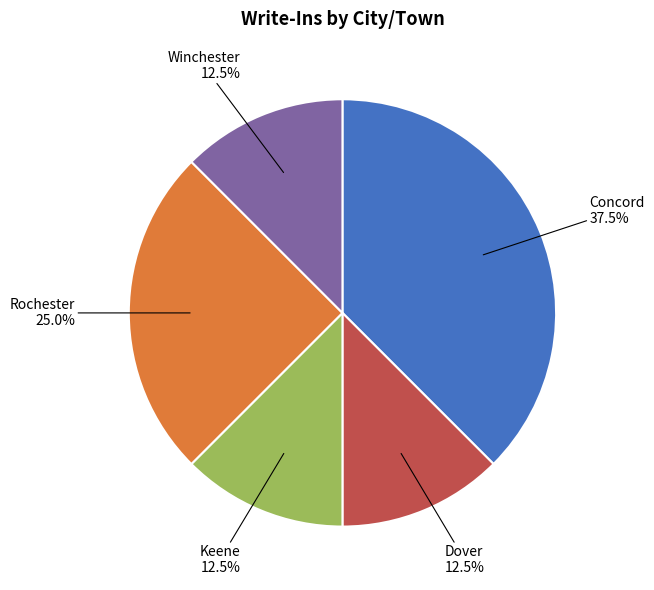

Does any single category account for the majority?

No